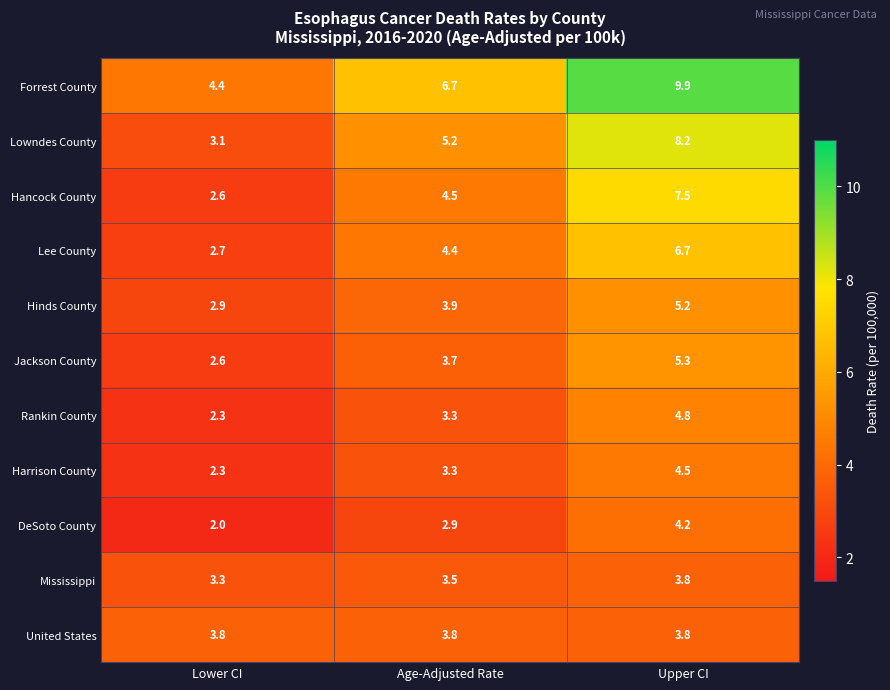

At which label is Jackson County closest to 3?

Lower CI